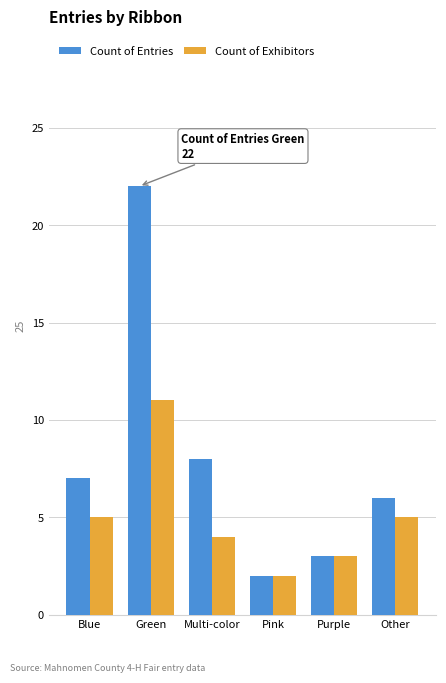

What is the greatest value displayed?

22